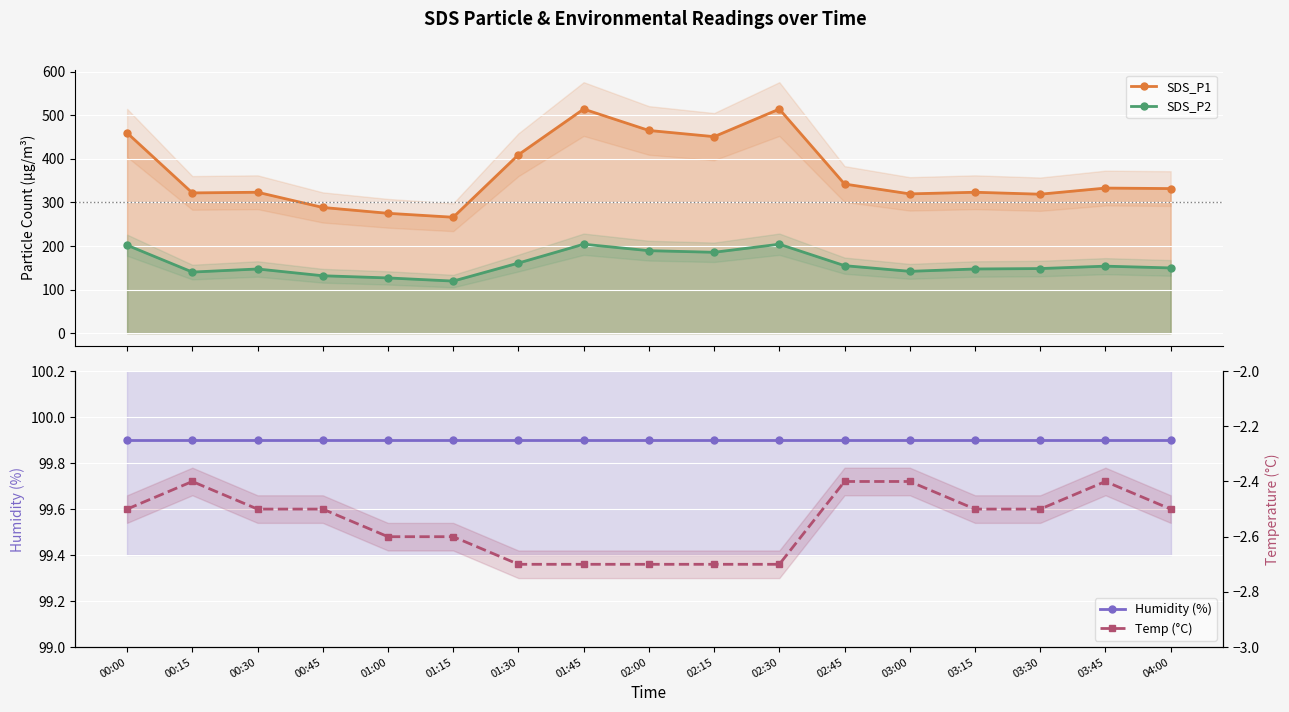

What is the lowest value of the Humidity (%) series?

99.9